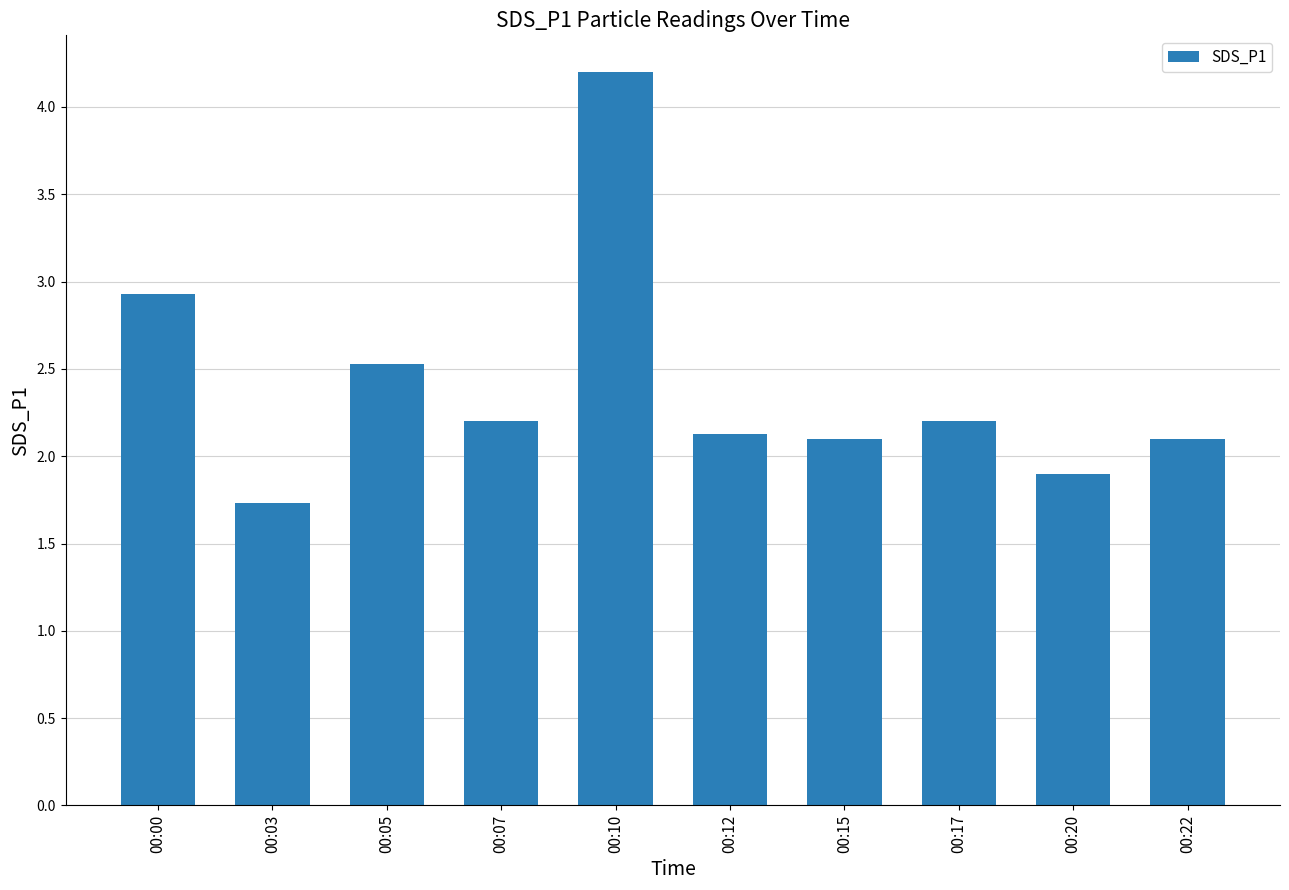

What is the value of the 9th bar from the left?

1.9